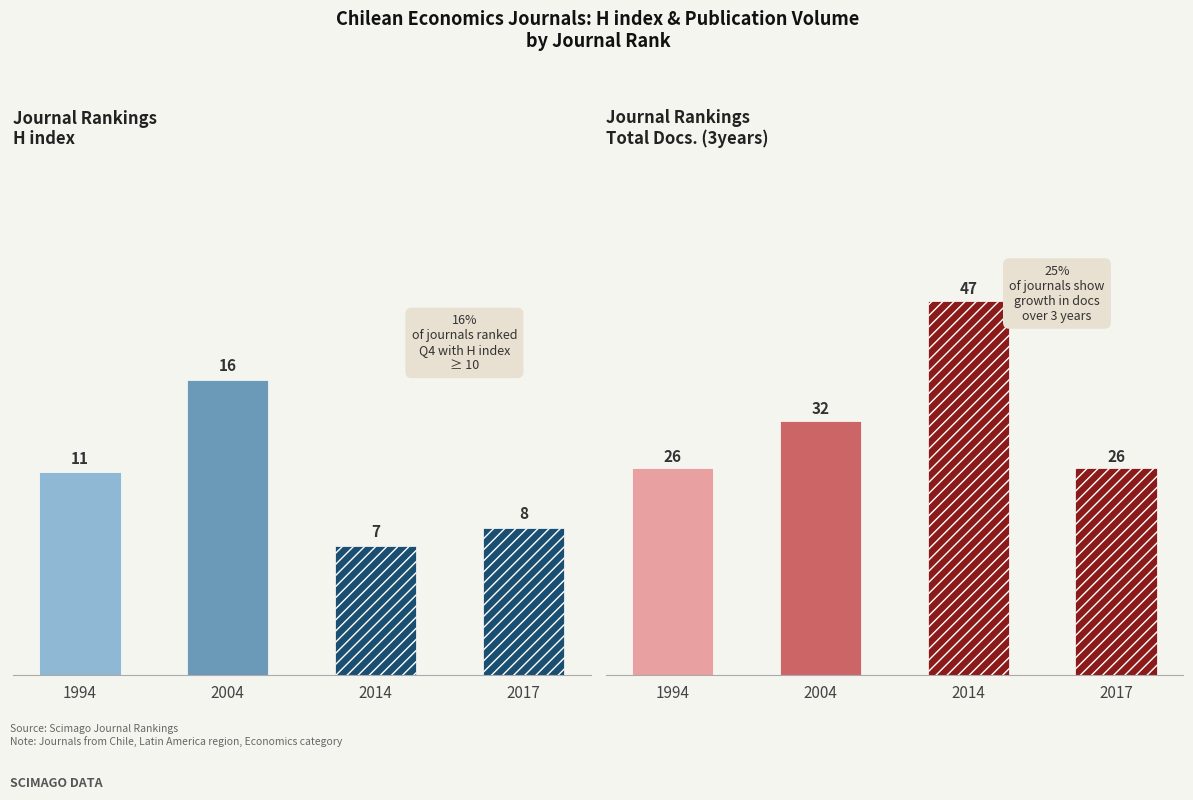

What is the maximum value for H index?

16